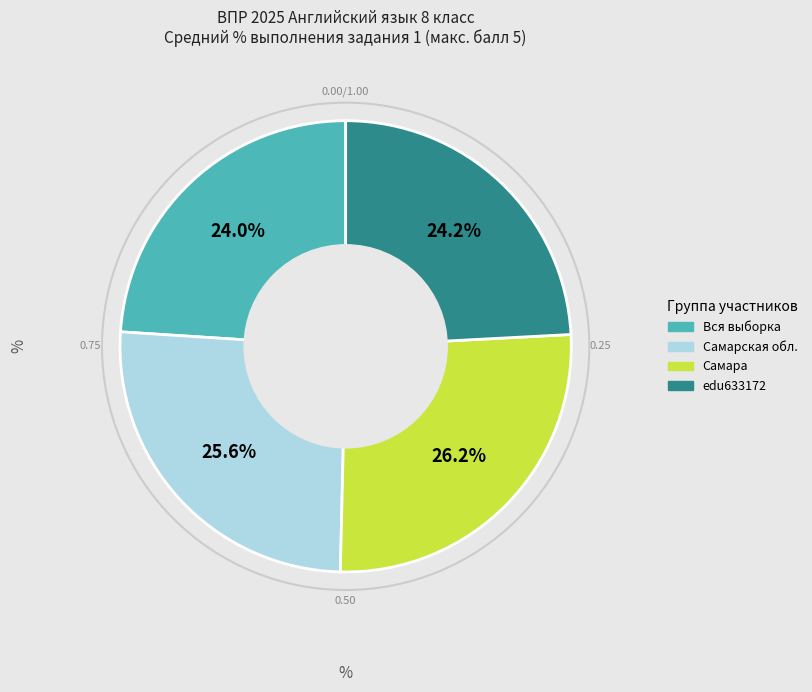

Which category has the biggest portion of the pie?

Самара